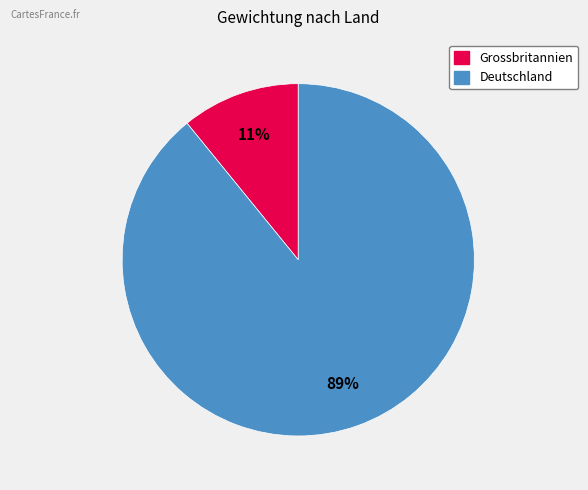

How many segments does this pie chart have?

2